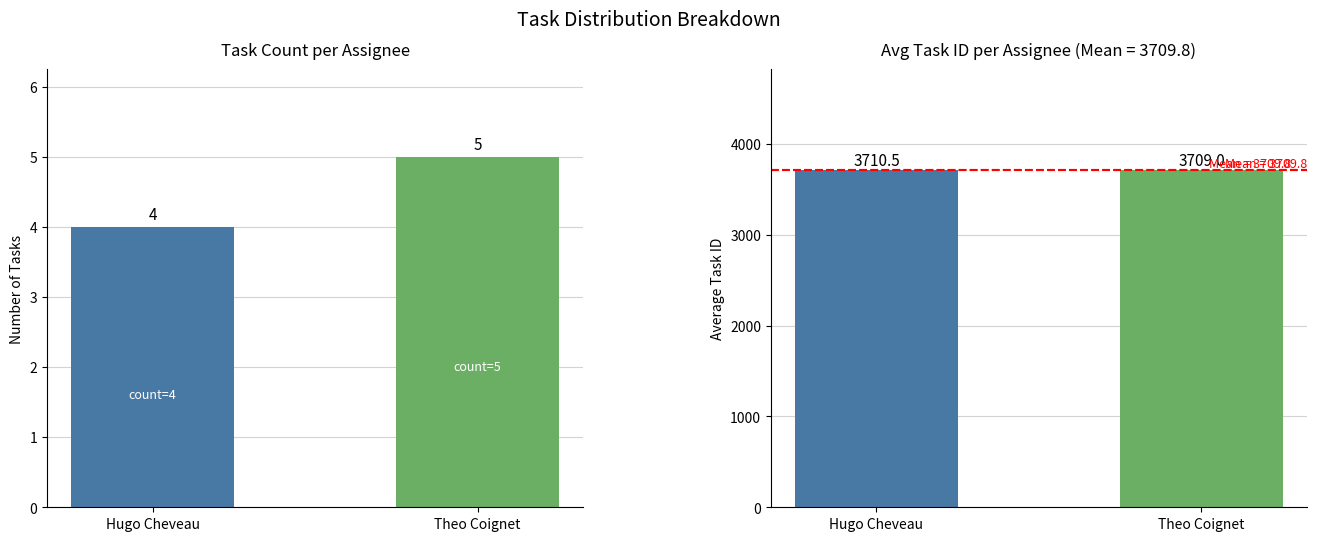

At which label does Task Count reach its minimum?

Hugo Cheveau